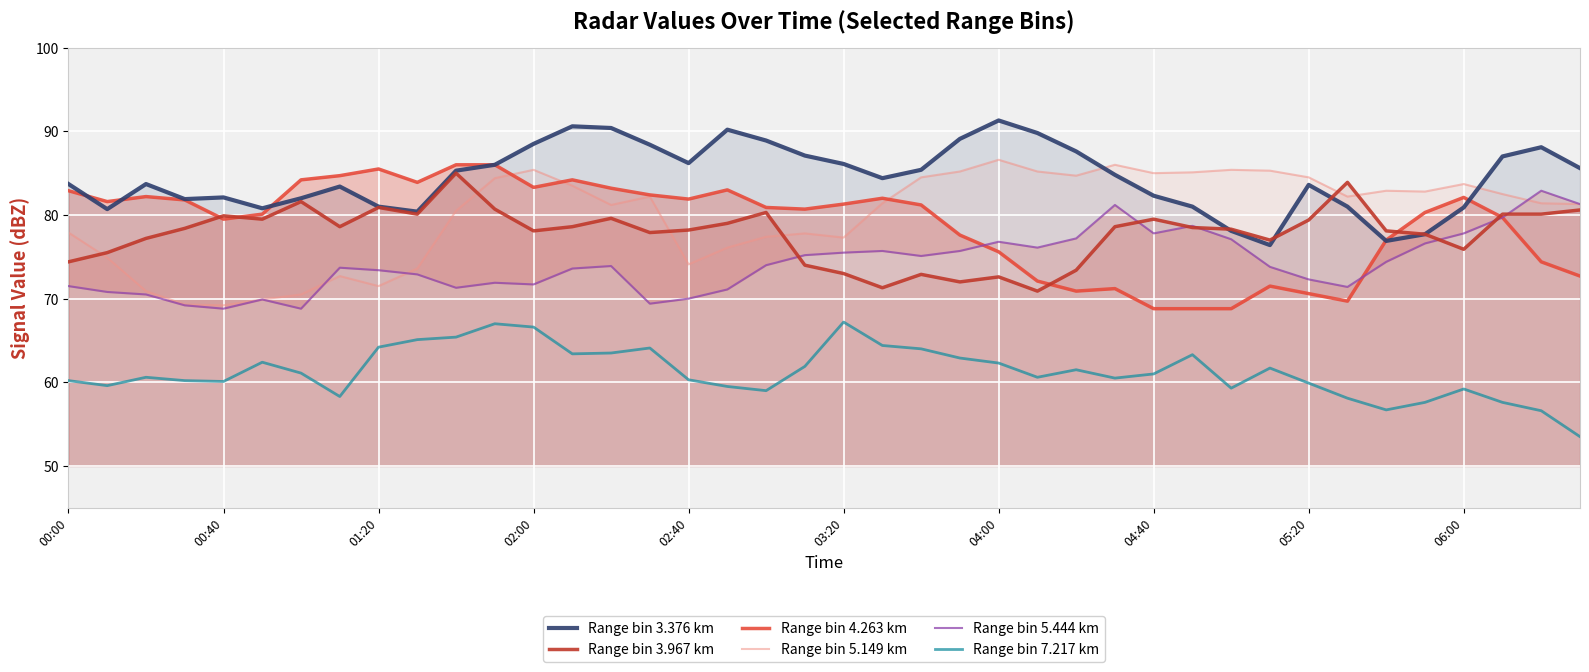

Which series has the widest spread of values?

Range bin 5.149 km